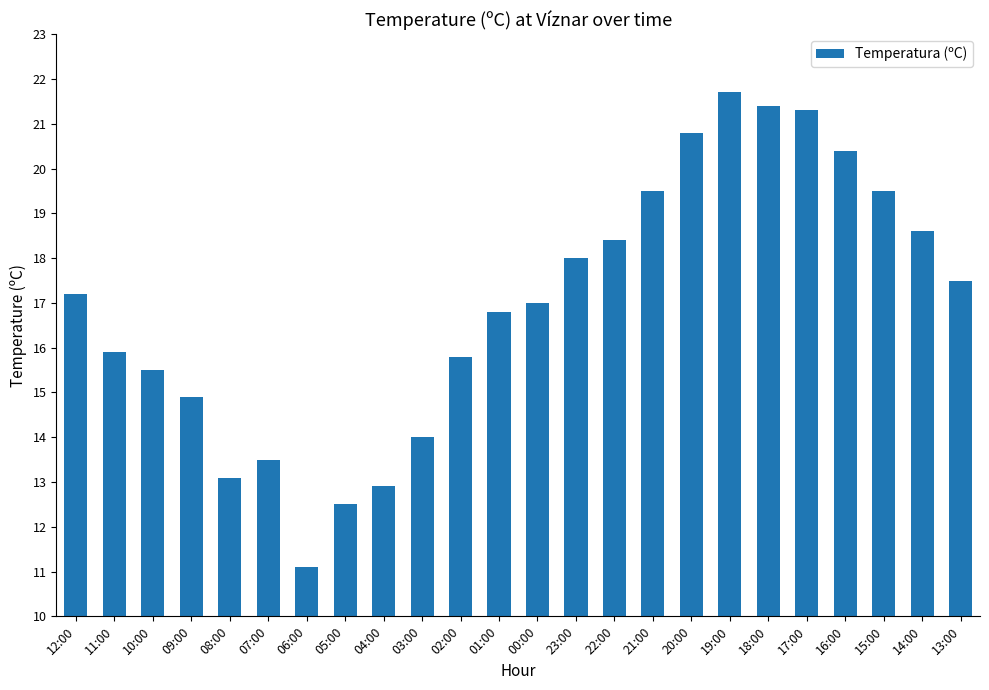

What is the label of the 16th bar from the right?

04:00